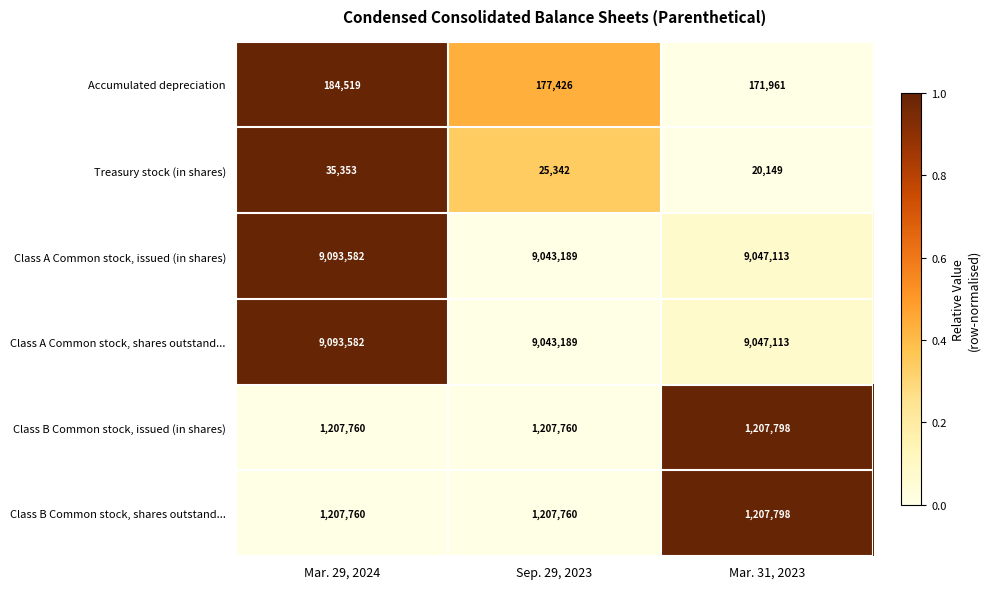

What is the spread (max minus min) of values at Mar. 31, 2023?

9026964